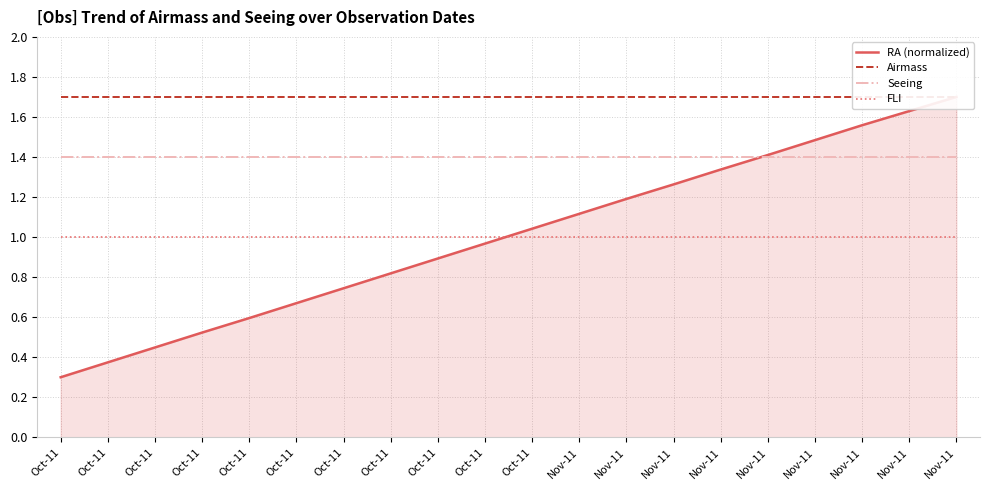

What is the sum of all Airmass values?

34.0